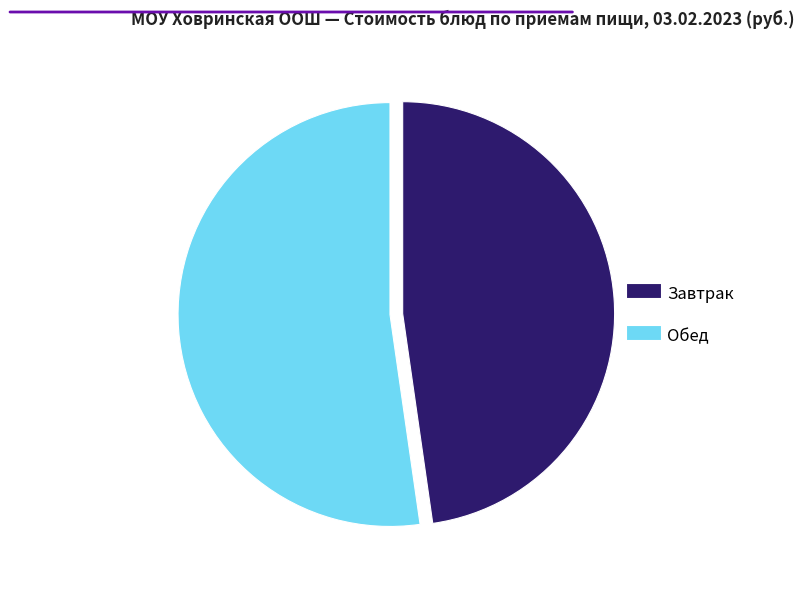

Is there a majority slice in this chart?

Yes